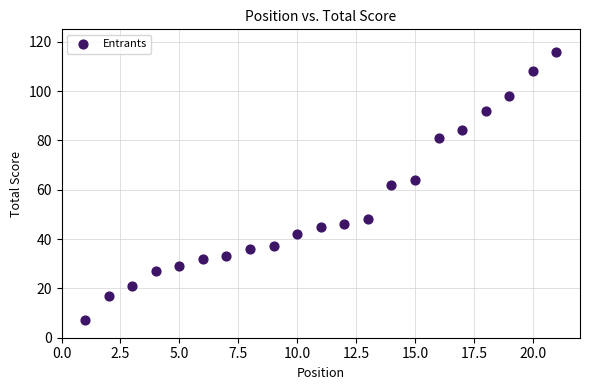

What is the range of X values (max minus min)?

20